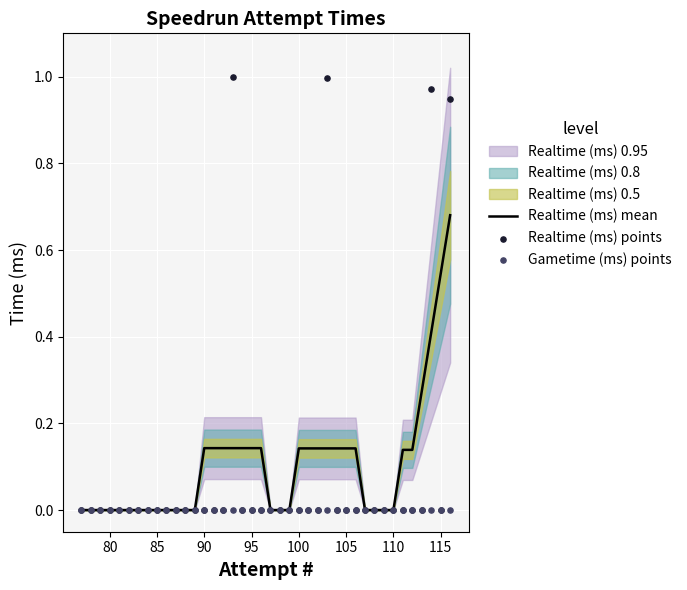

Which series has the largest total across all categories?

Realtime (ms) mean